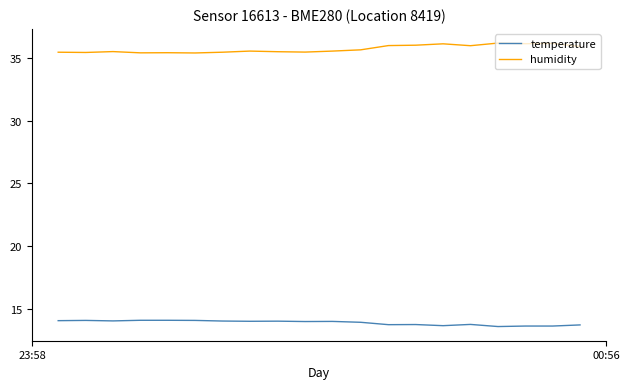

True or false: temperature and humidity cross at least once.

False